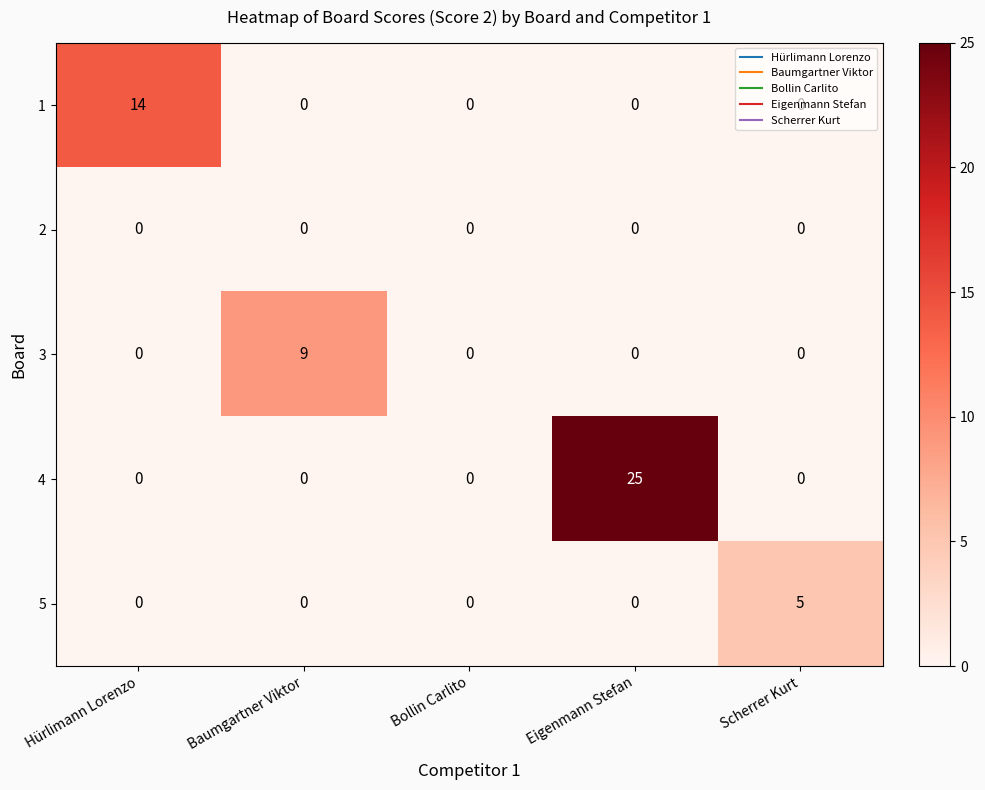

Which series has the widest spread of values?

4